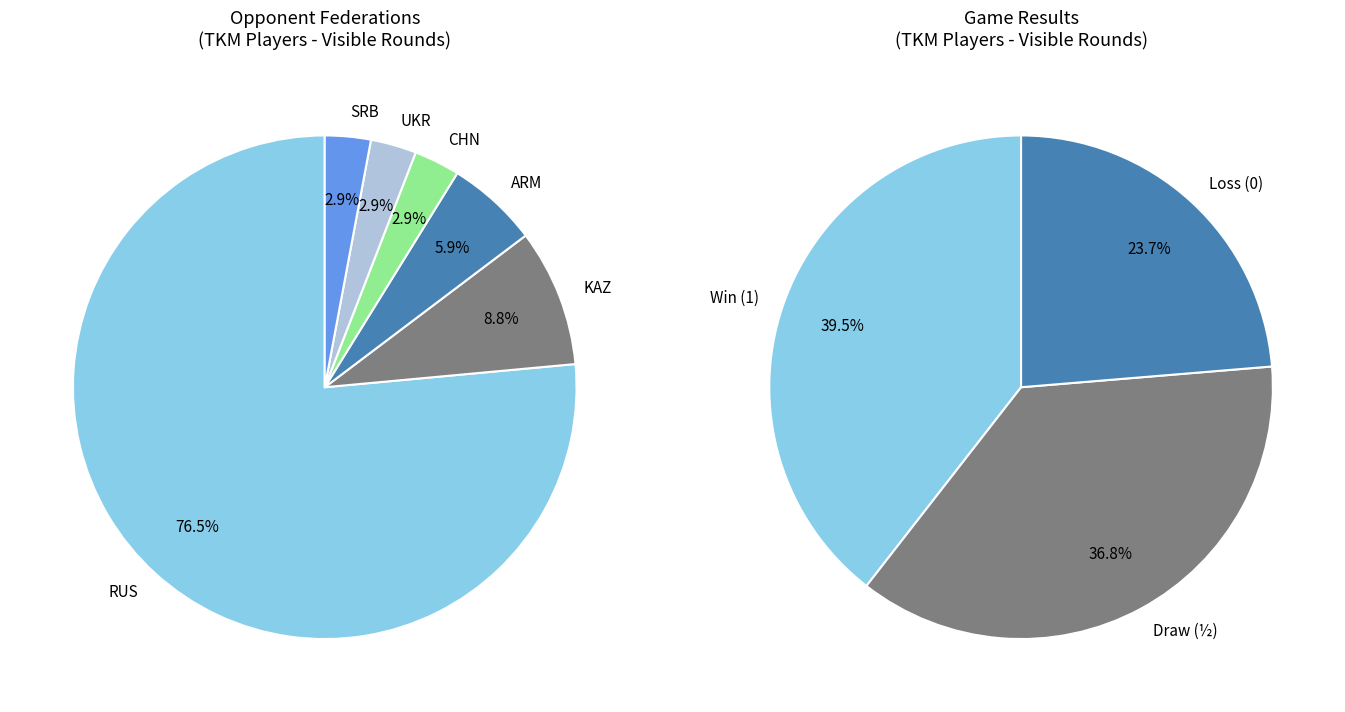

Does RUS account for over 50% of the chart?

Yes